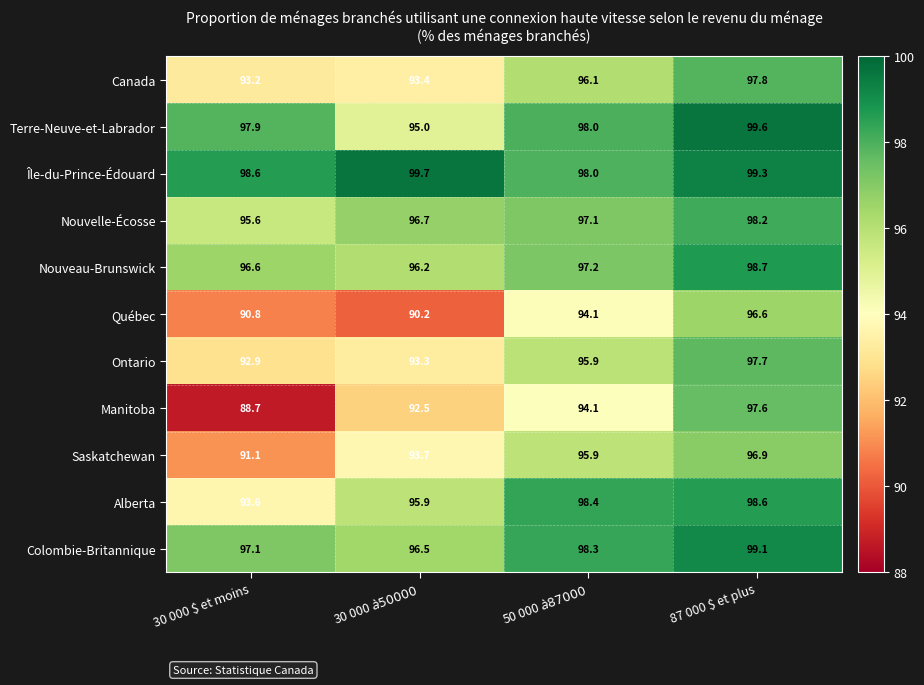

What is the spread (max minus min) of values at 50 000 $ à 87 000 $?

4.3